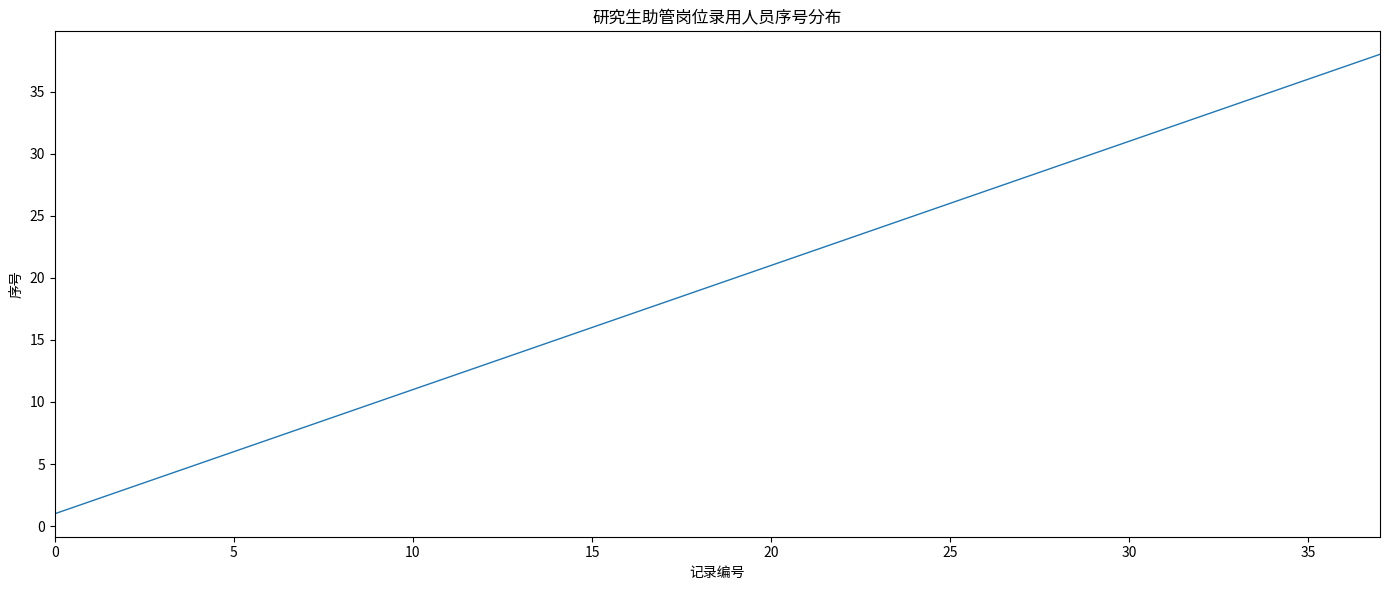

What is the greatest value displayed?

38